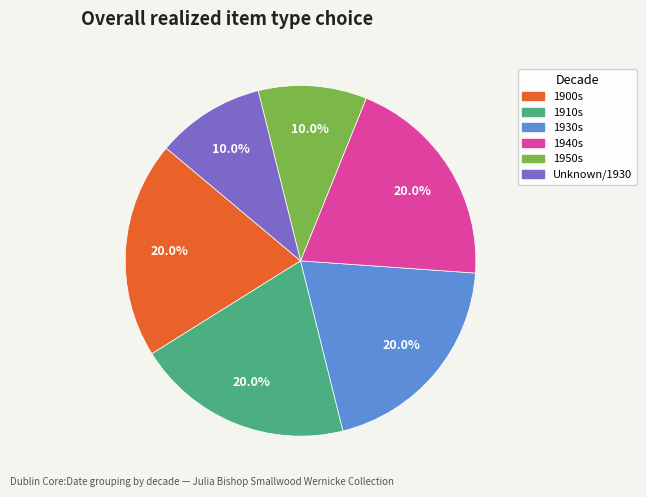

Is there any slice that represents more than half of the pie?

No